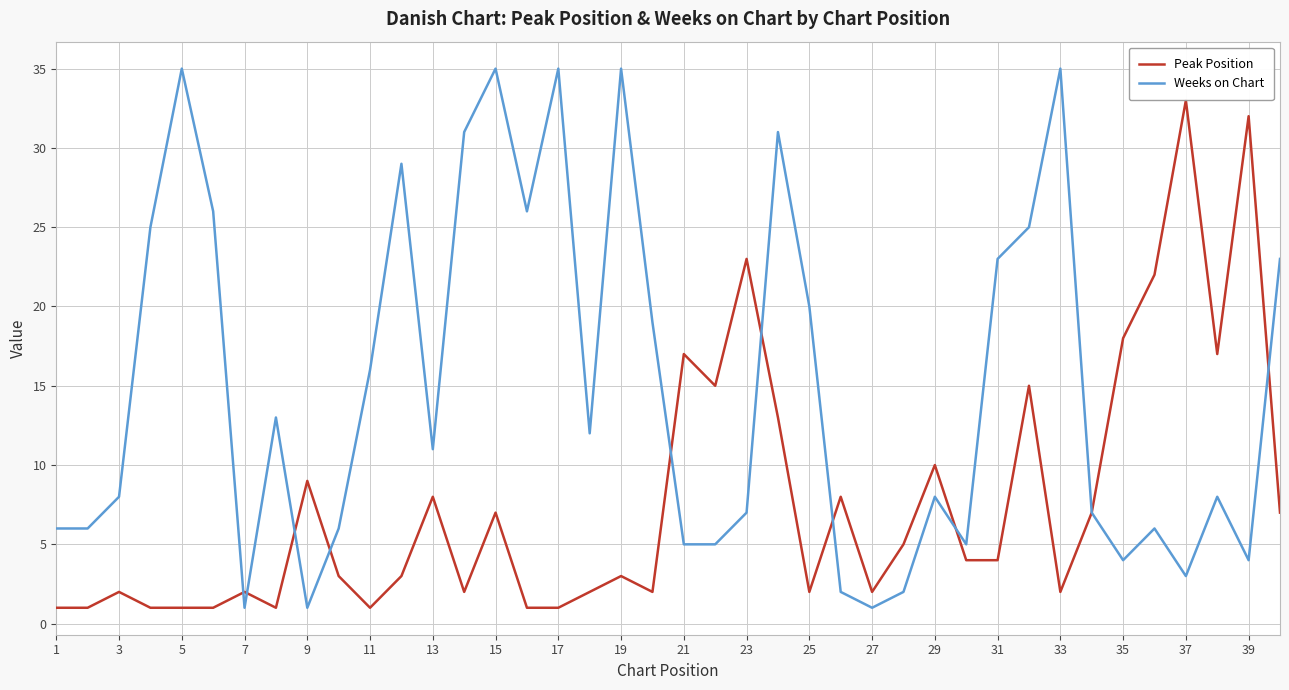

Which series has the largest total across all categories?

Weeks on Chart